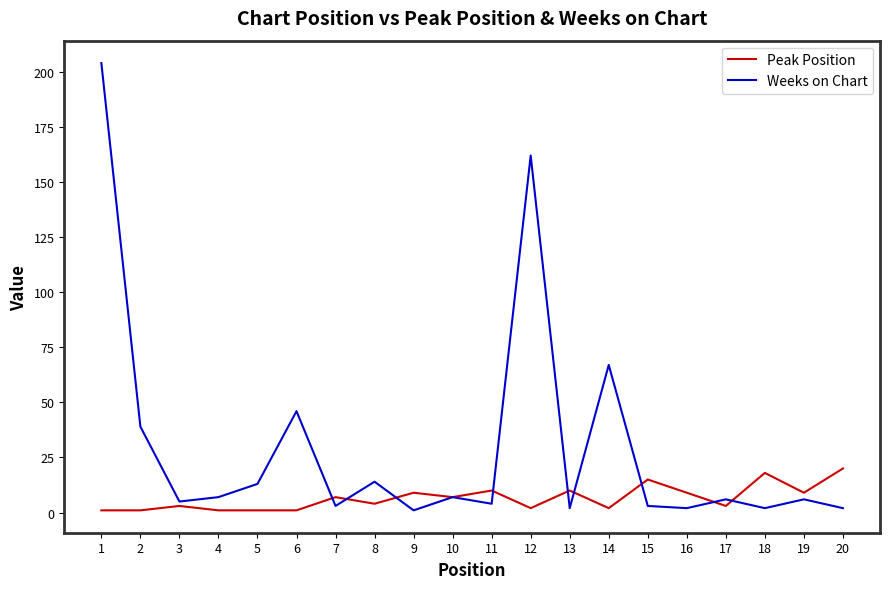

List the series in order of their overall mean, highest first.

Weeks on Chart, Peak Position